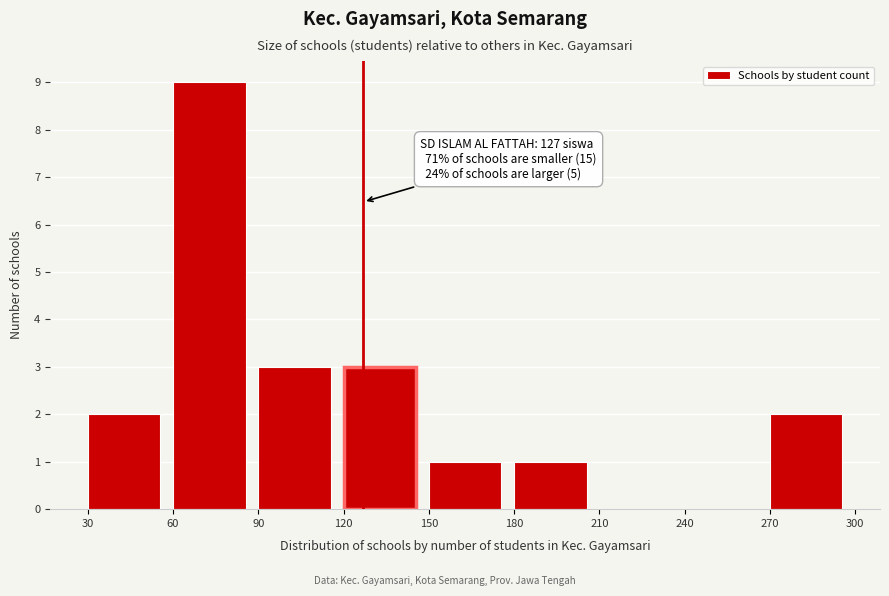

Over which range of the x-axis is the bar tallest?

60 to 90